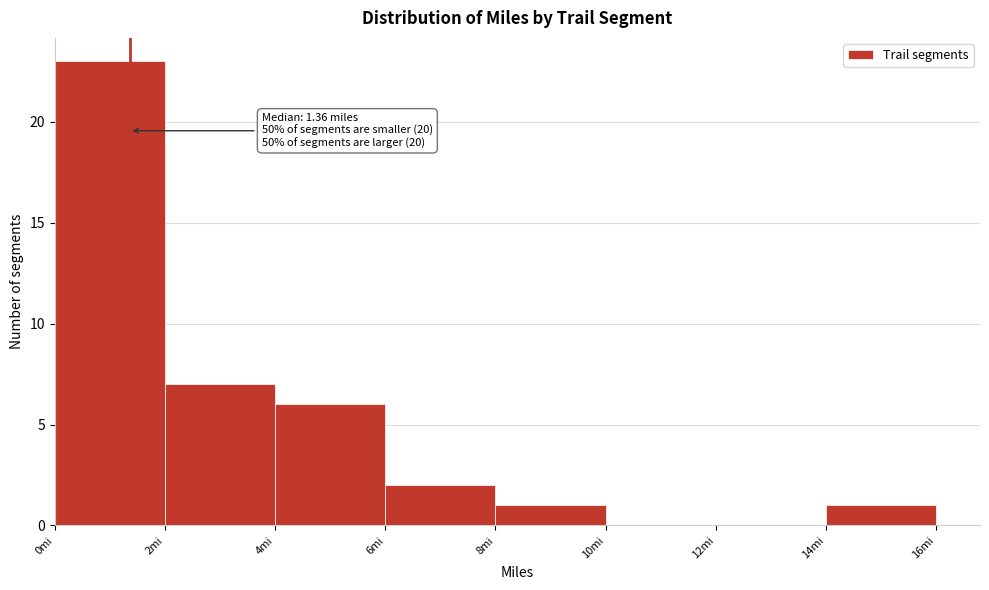

Over which range of the x-axis is the bar tallest?

0 to 2